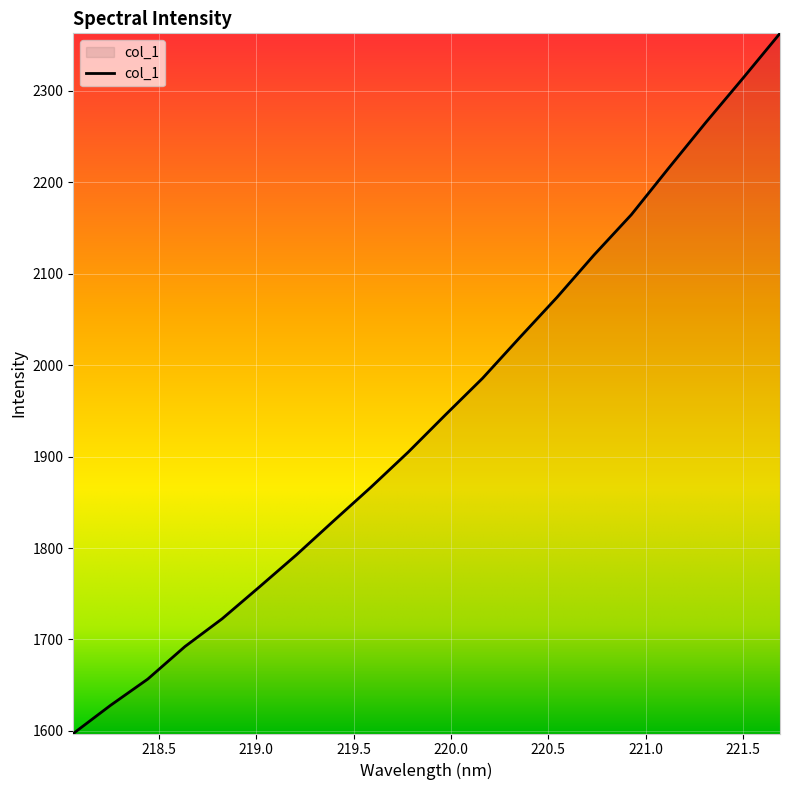

What is the difference between the maximum and minimum values?

765.9